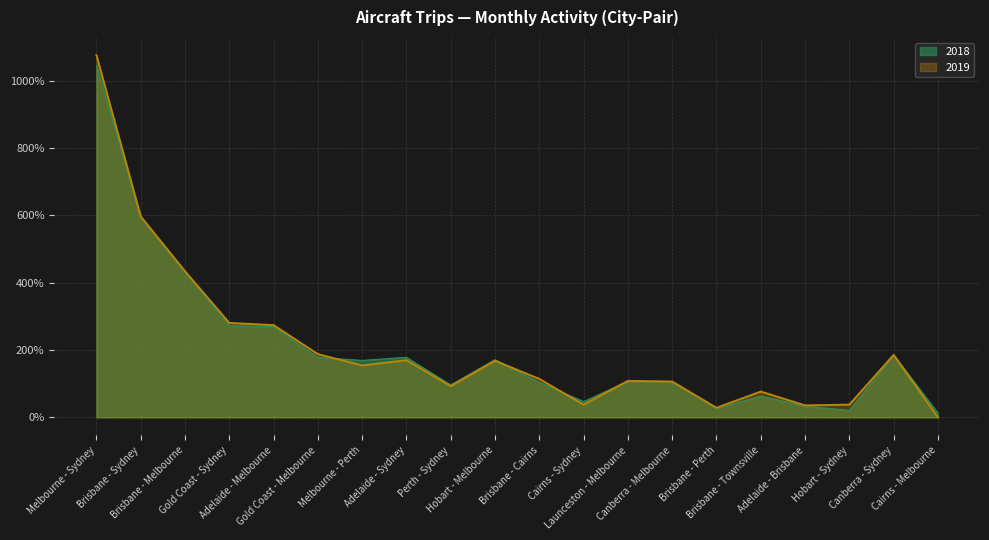

What is the average value of the 2019 series?

208.1